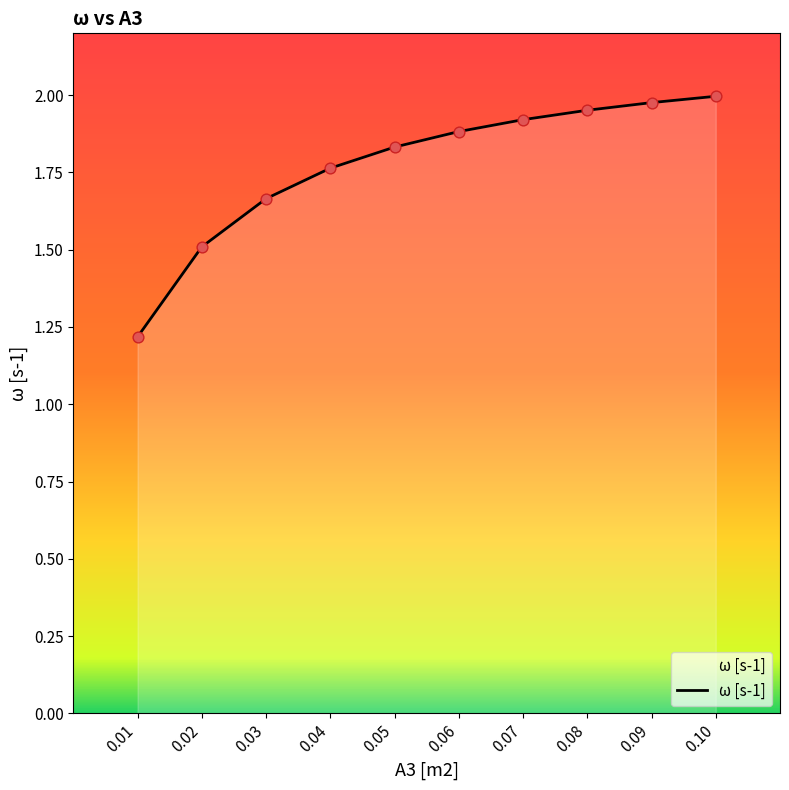

What is the change in value from 0.03 to 0.09?

+0.3